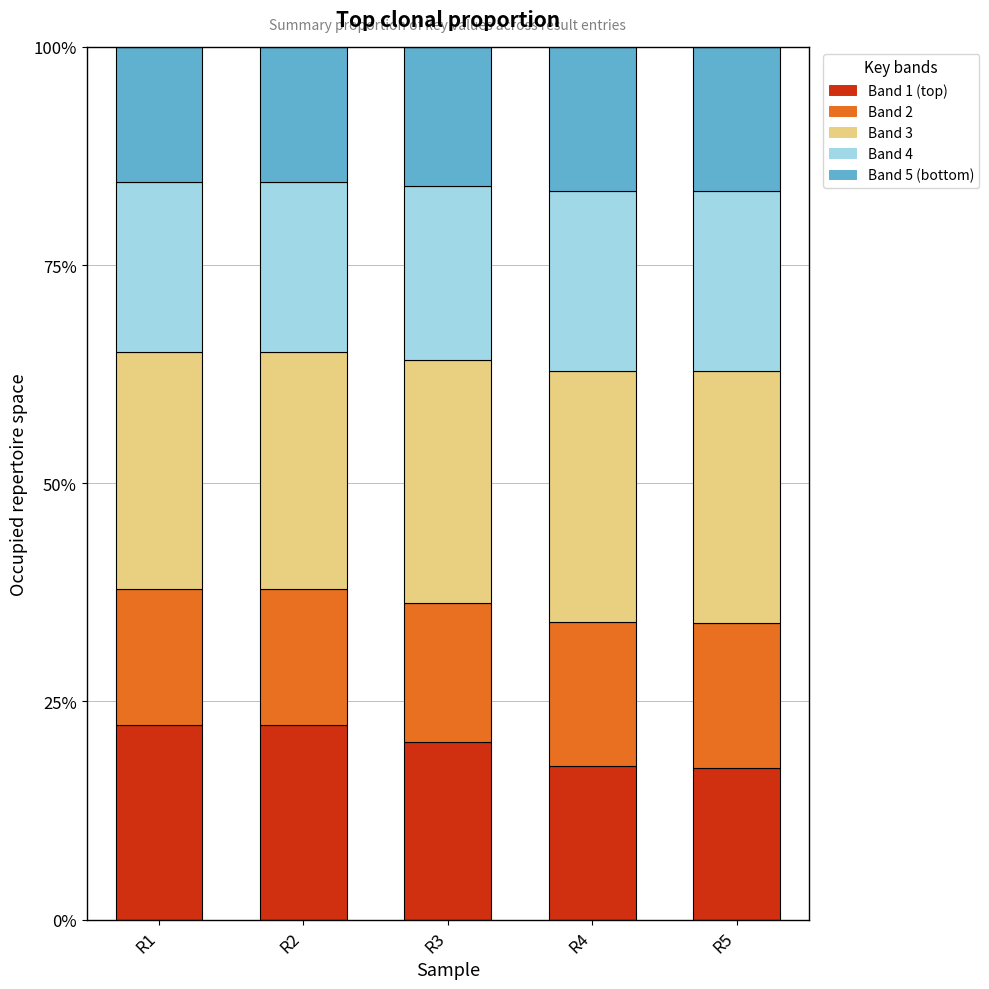

What is the minimum value for Band 1 (top)?

17.4